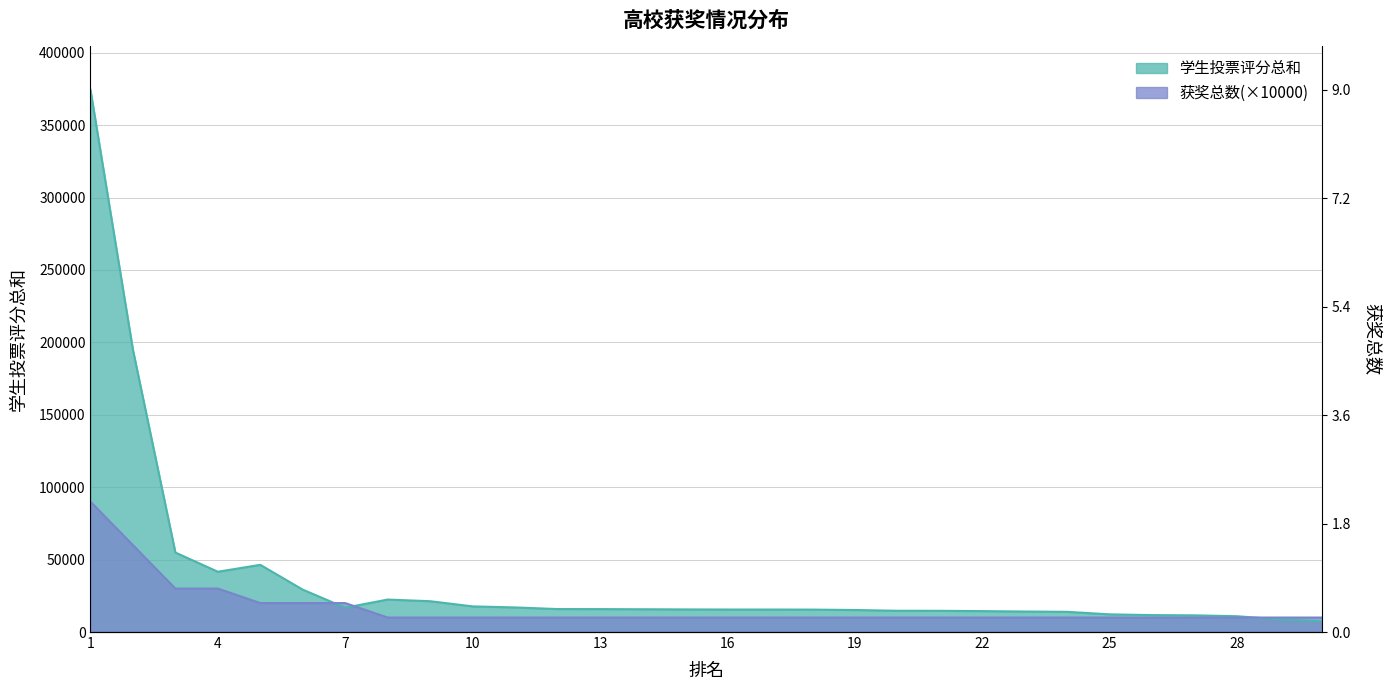

Which has a higher value, 22 or 21?

21